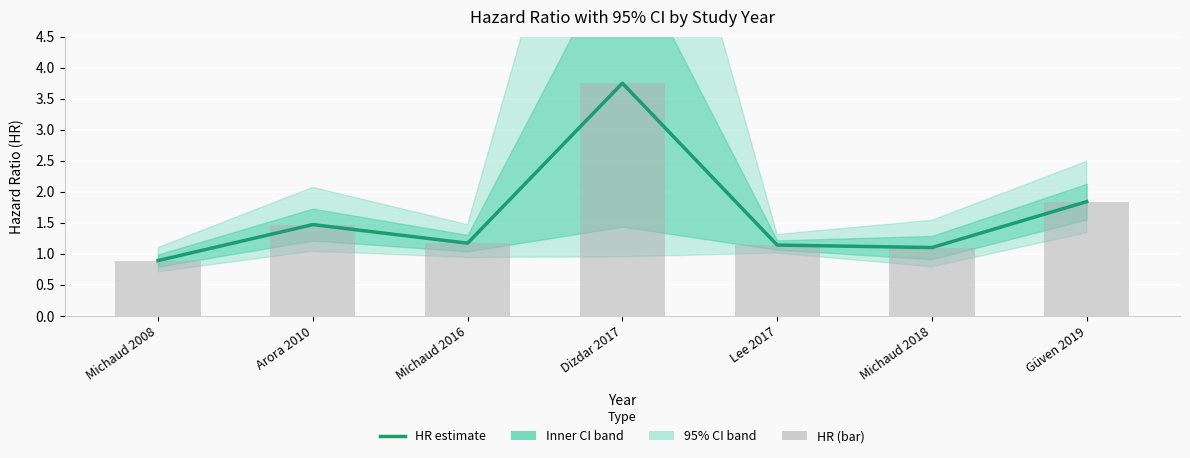

What is the sum of all HR (bar) values?

11.4